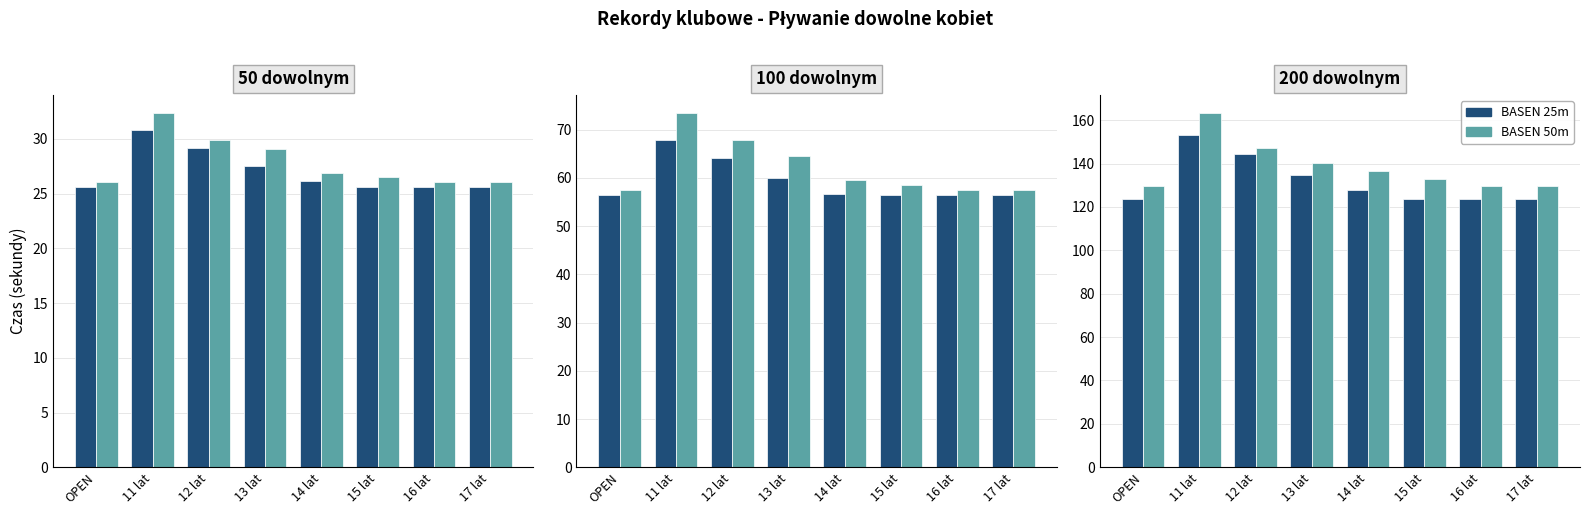

List the labels in order of BASEN 25m value, smallest first.

OPEN, 15 lat, 16 lat, 17 lat, 14 lat, 13 lat, 12 lat, 11 lat